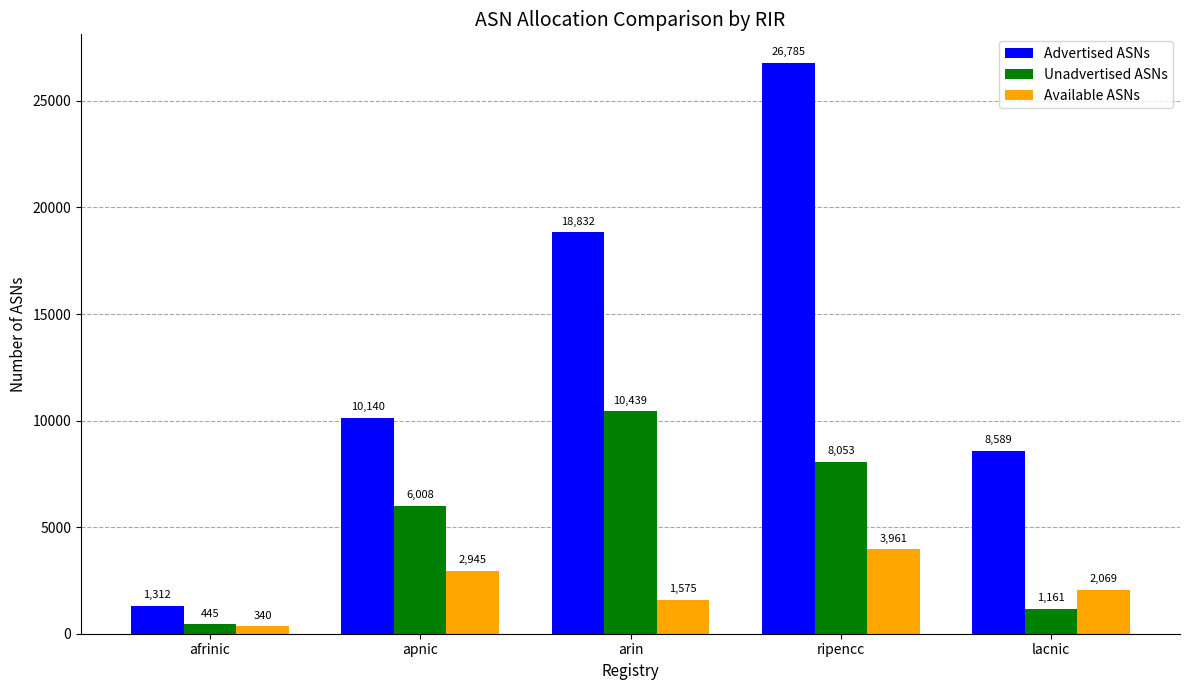

What is the spread (max minus min) of values at ripencc?

22824